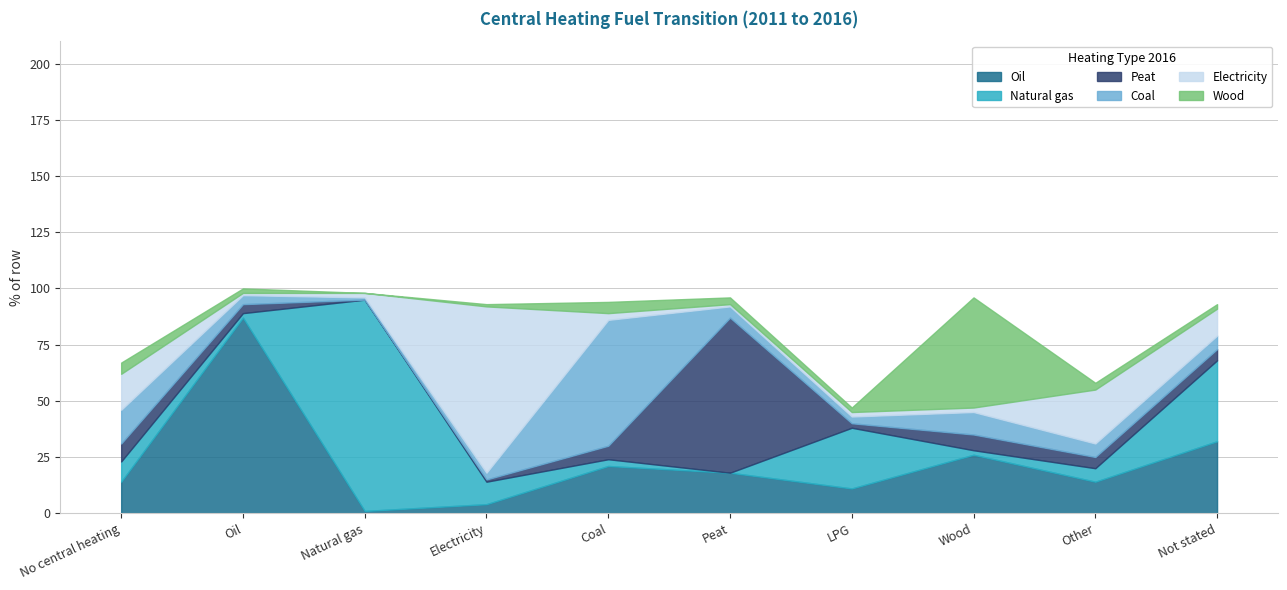

Does the chart display data point markers on the line(s)?

No